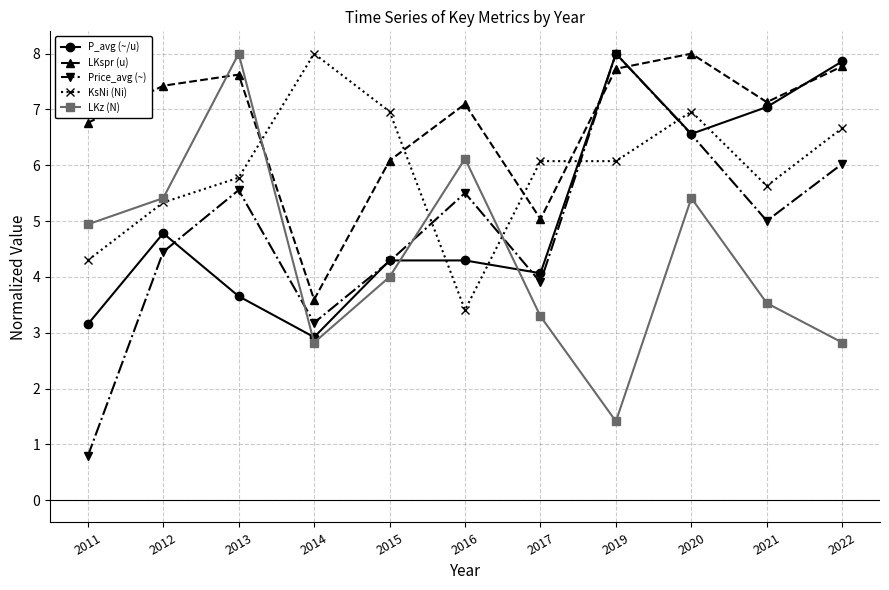

Which category has the highest value in the LKspr (u) series?

2020